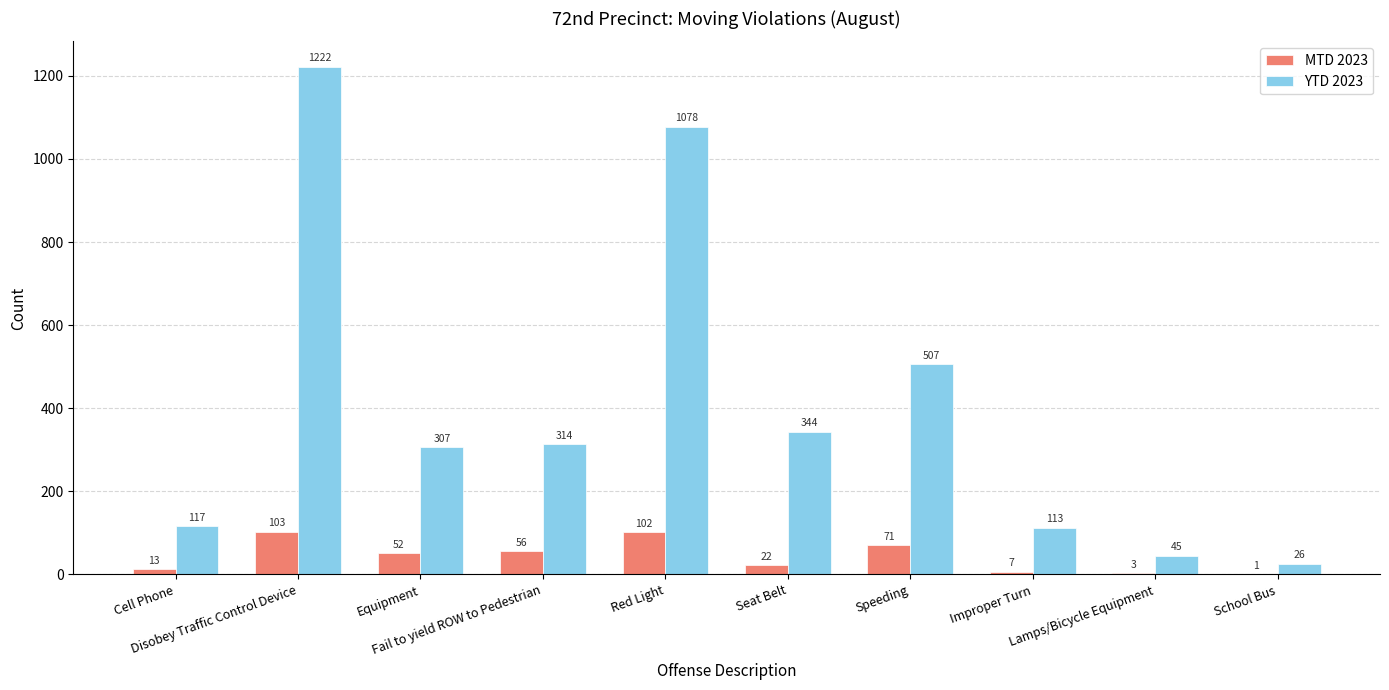

What is the maximum value shown in the chart?

1222